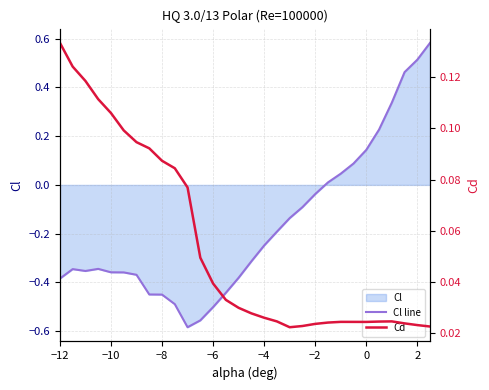

The Cd series shows 0.2 at −10. True or false?

False